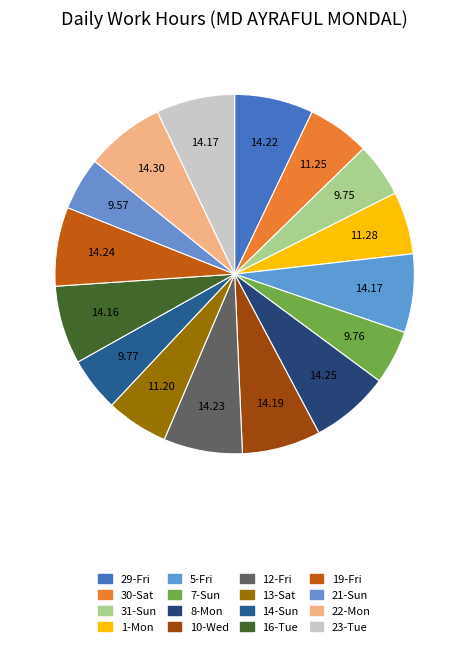

Is 1-Mon the majority of the pie?

No